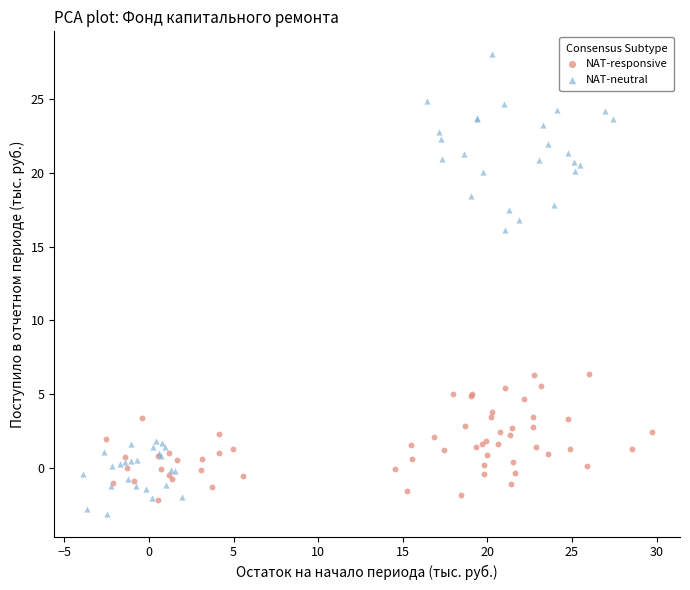

Which series has the widest spread of Y values?

NAT-neutral